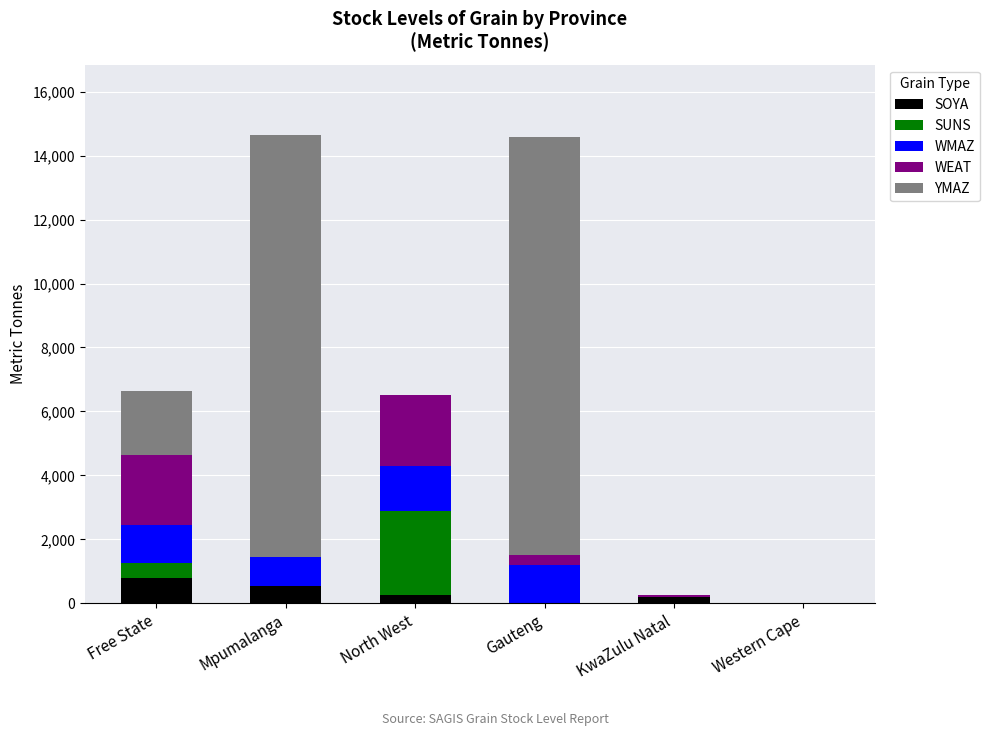

What is the maximum value for SOYA?

800